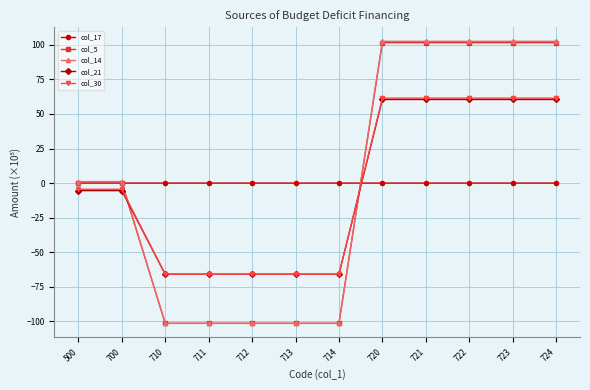

What is the smallest value displayed?

-101.5